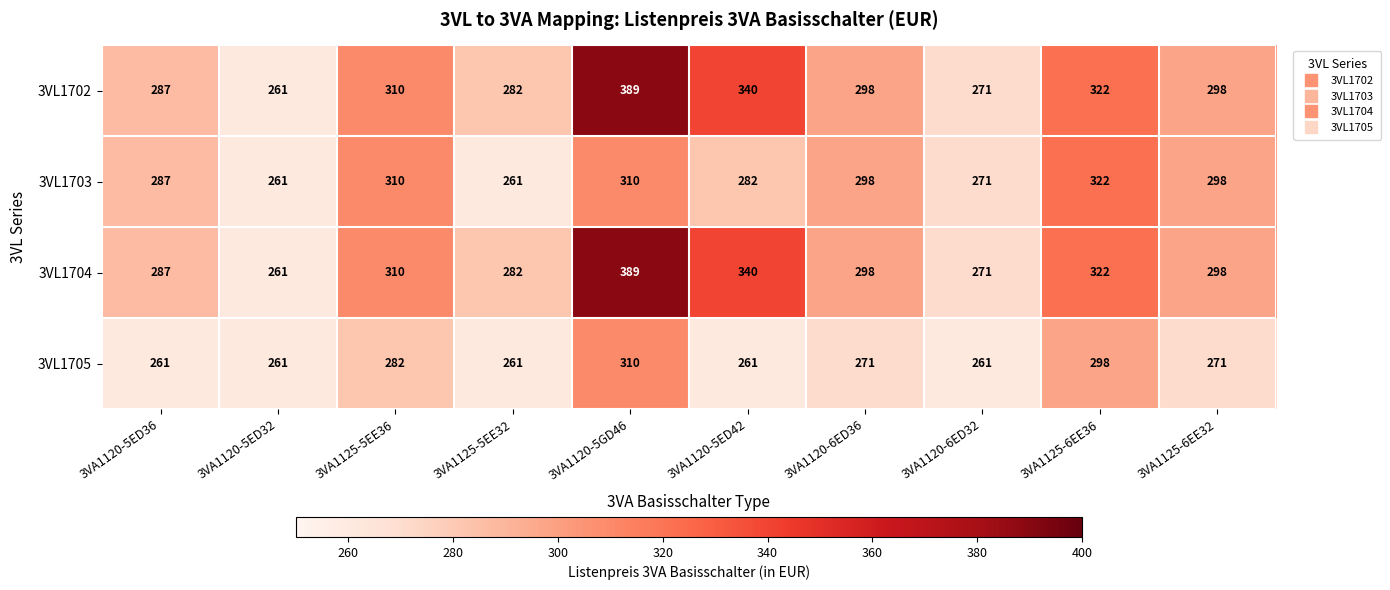

What is the sum of all 3VL1704 values?

3058